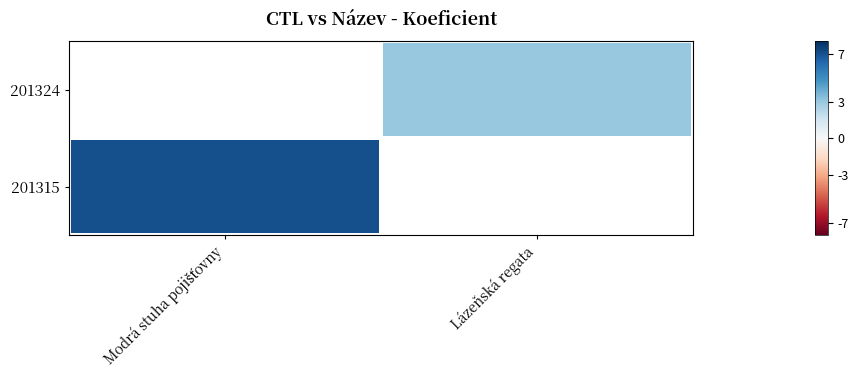

Rank the series by their average value, from lowest to highest.

201315, 201324